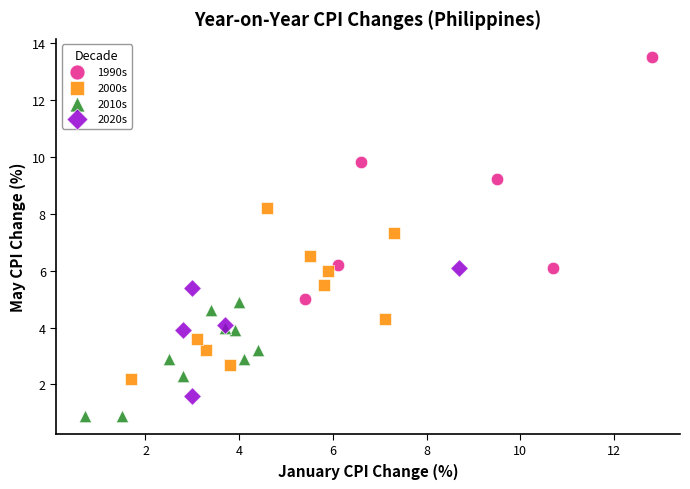

Which series reaches the maximum Y coordinate?

1990s